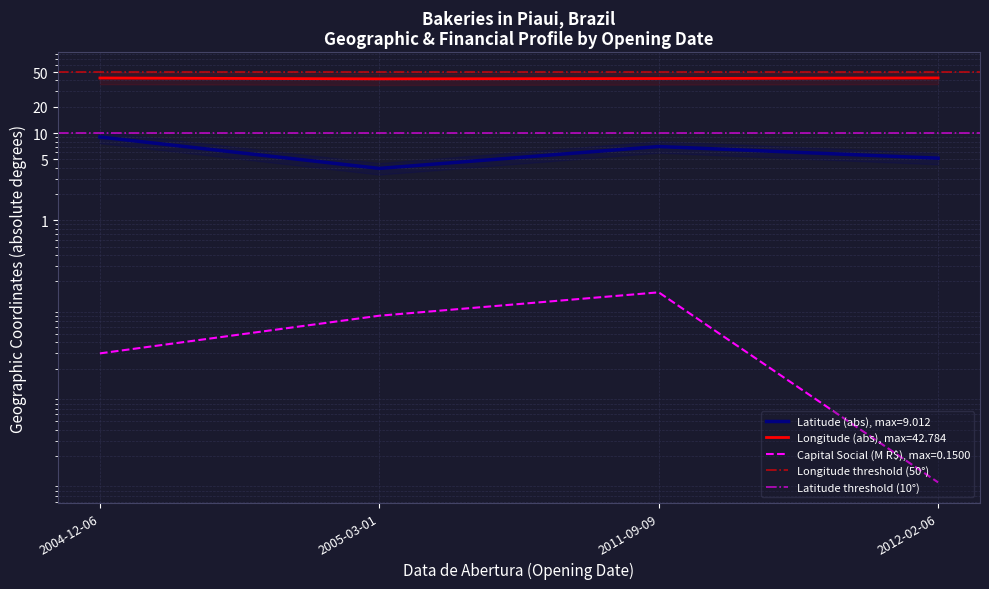

What is the maximum value shown in the chart?

50